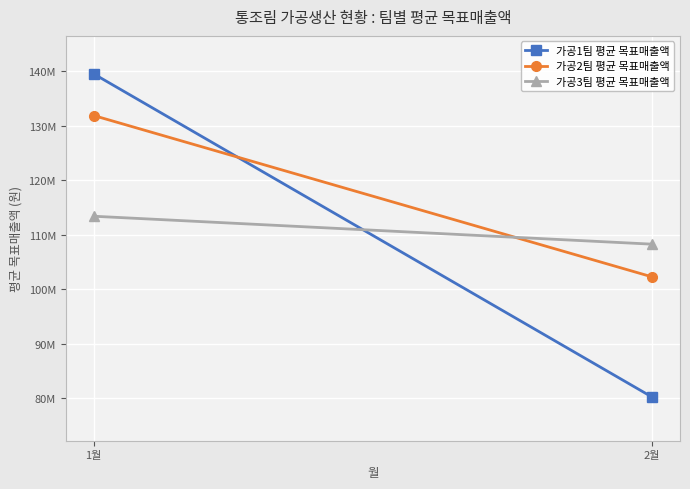

What is the difference between the highest and lowest values at 1월?

26145000